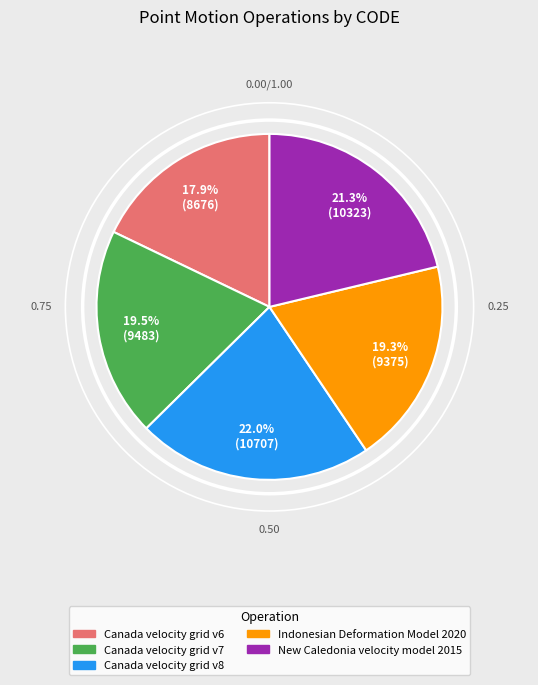

What is the total percentage of New Caledonia velocity model 2015 and Canada velocity grid v8?

43.3%